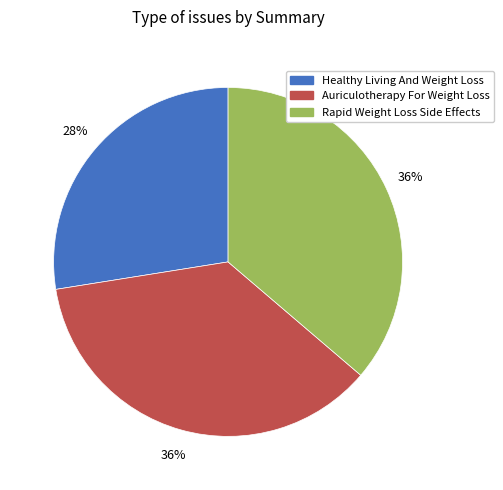

Count the number of slices in the pie.

3